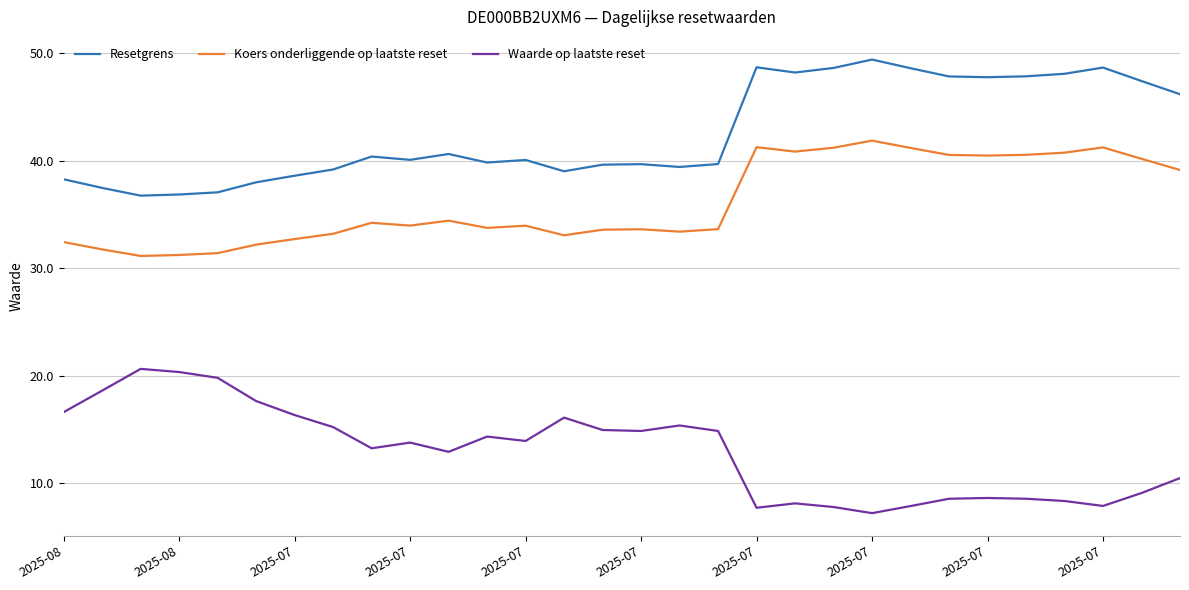

List the series in order of their overall mean, lowest first.

Waarde op laatste reset, Koers onderliggende op laatste reset, Resetgrens